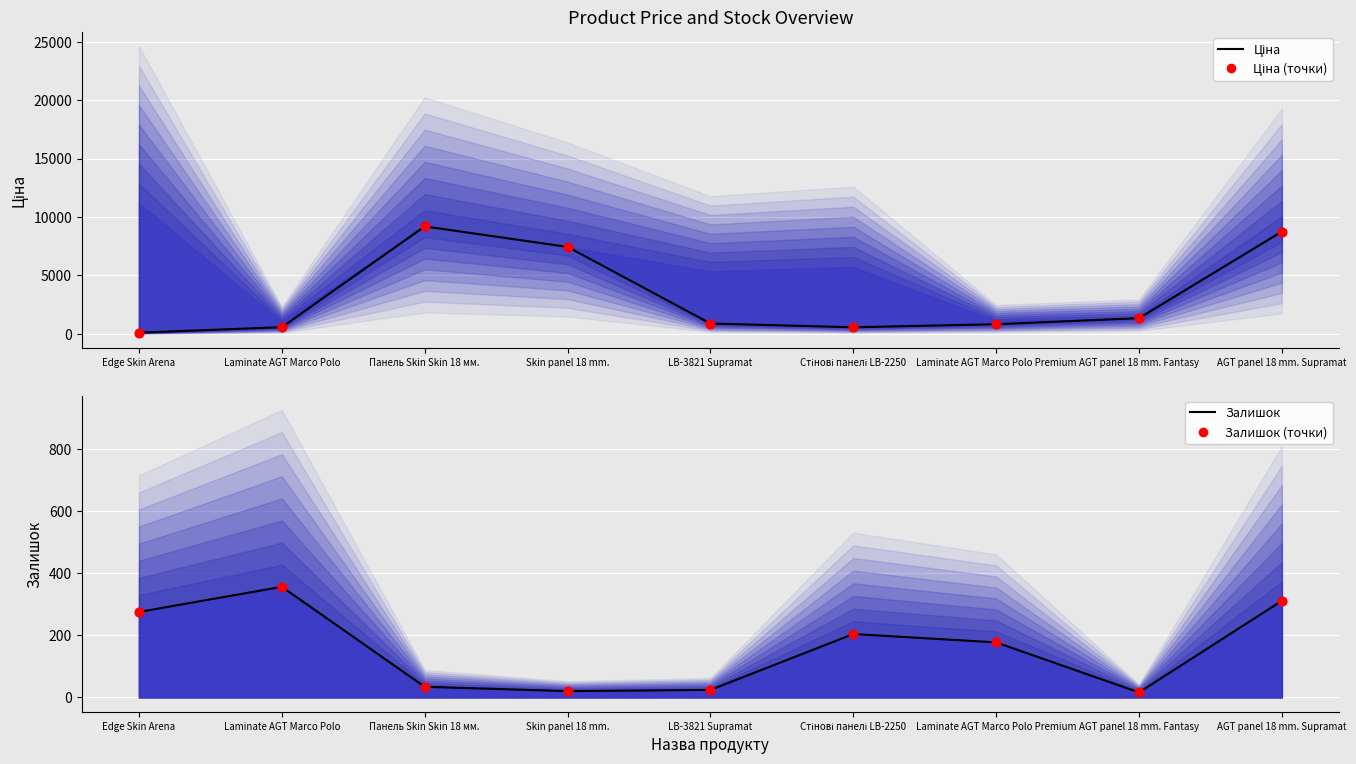

Is the value of Залишок (точки) at Edge Skin Arena greater than the value of Ціна at Laminate AGT Marco Polo?

No